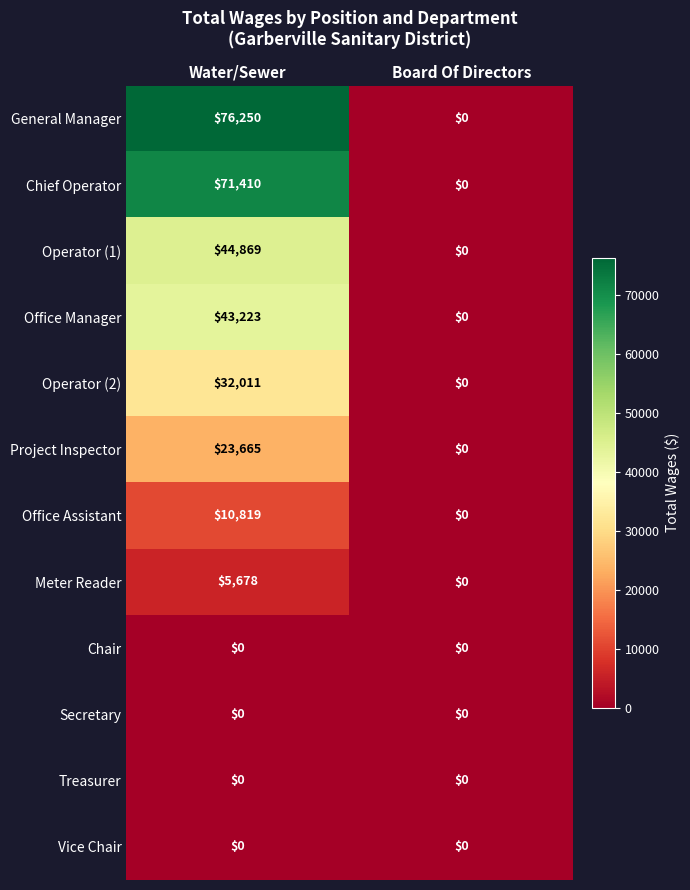

What is the sum of the Office Assistant values at Board Of Directors and Water/Sewer?

10819